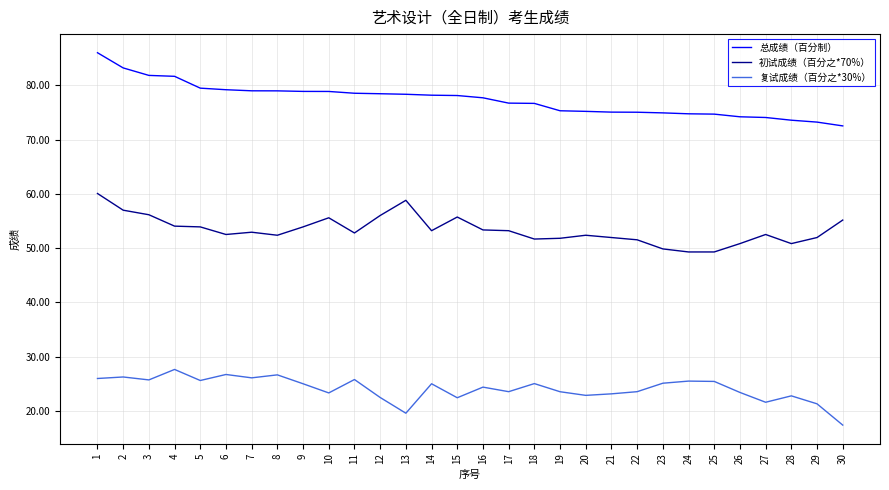

What are all the series names shown in the legend?

总成绩（百分制）, 初试成绩（百分之*70%）, 复试成绩（百分之*30%）